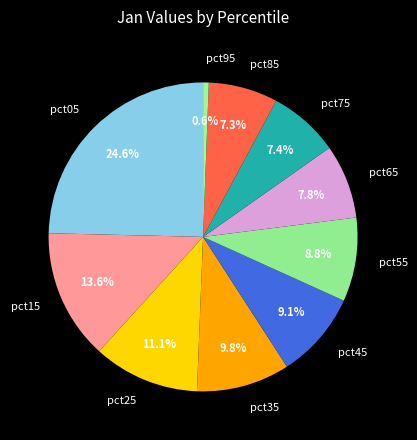

How many segments does this pie chart have?

10